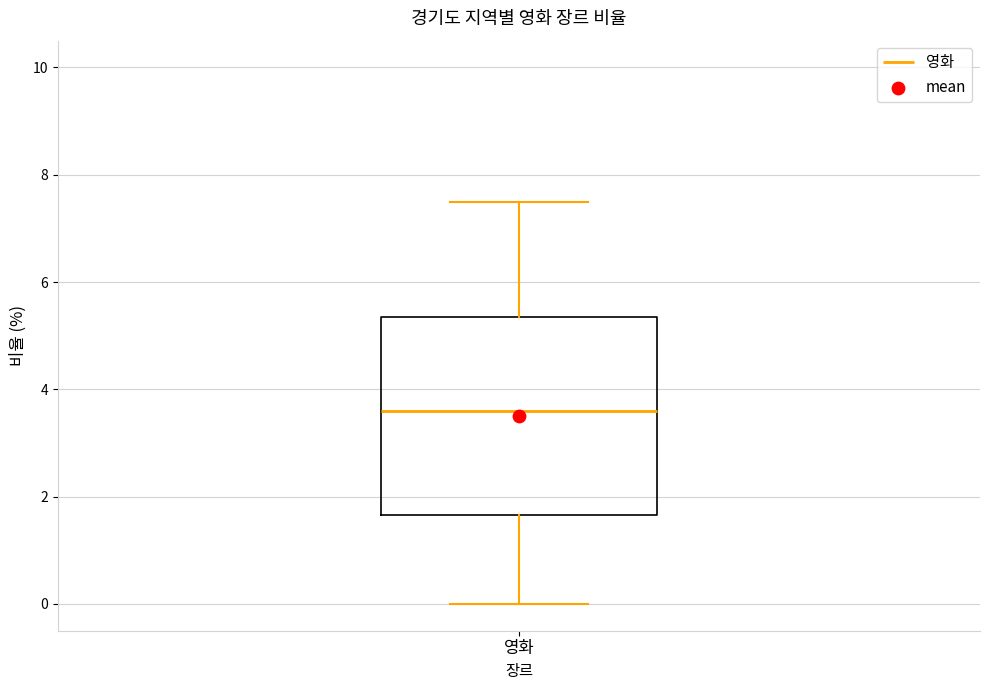

Read this box plot against the y-axis: the position of the median line, the range covered by the box, and the ends of both whiskers. The values are not printed on the chart, so give them approximately, as read against the axis.

median 3.6, box 1.6 to 5.4, whiskers 0.0 to 7.6